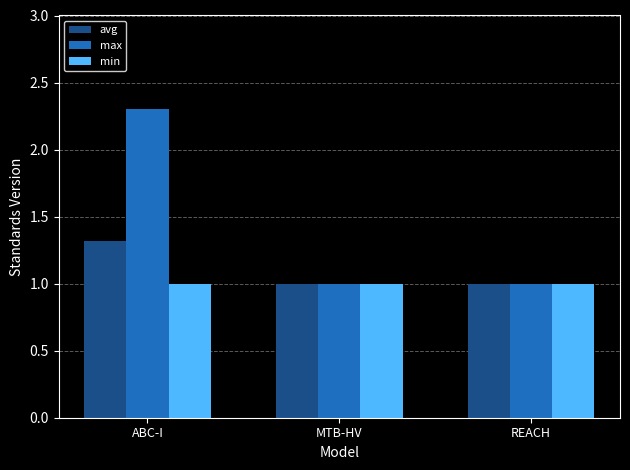

Which series has the largest total across all categories?

max